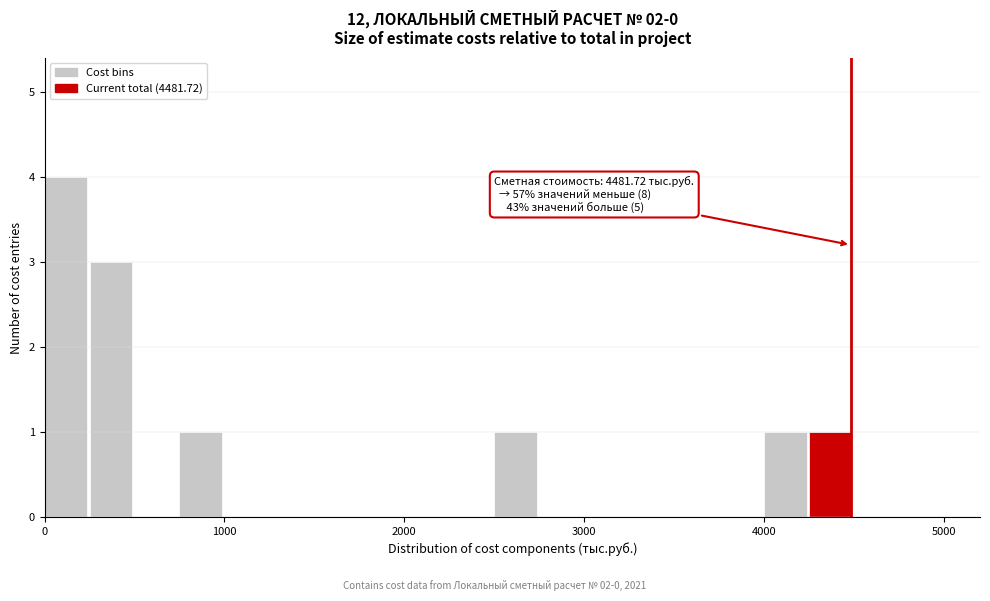

Around what value on the x-axis is the tallest bar? Give the approximate position of its centre, as read against the axis.

100